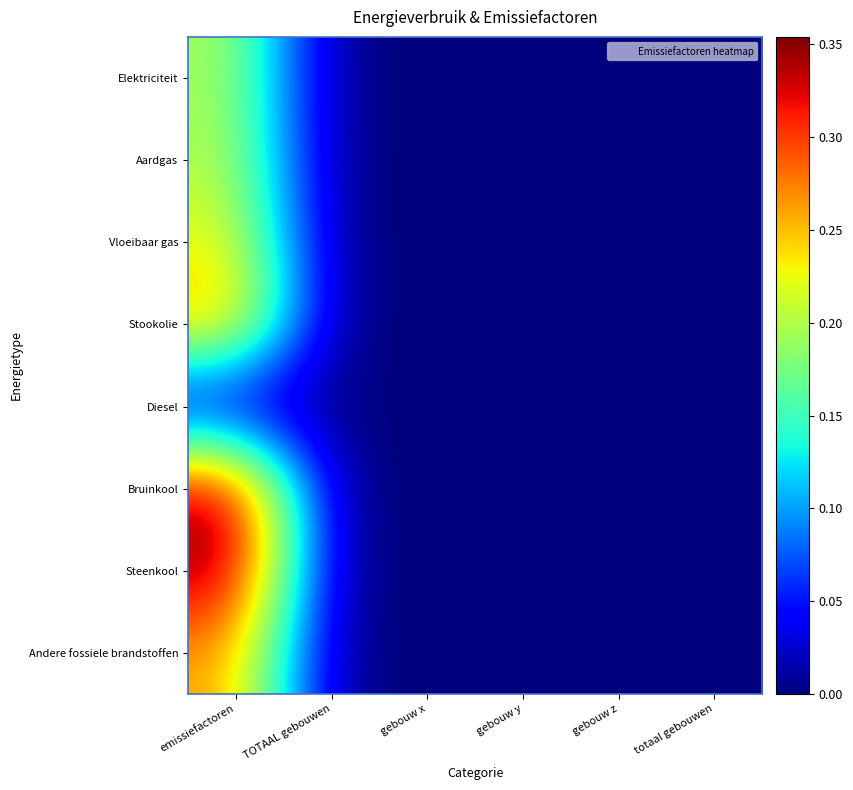

Which series has the largest range (max minus min)?

Steenkool